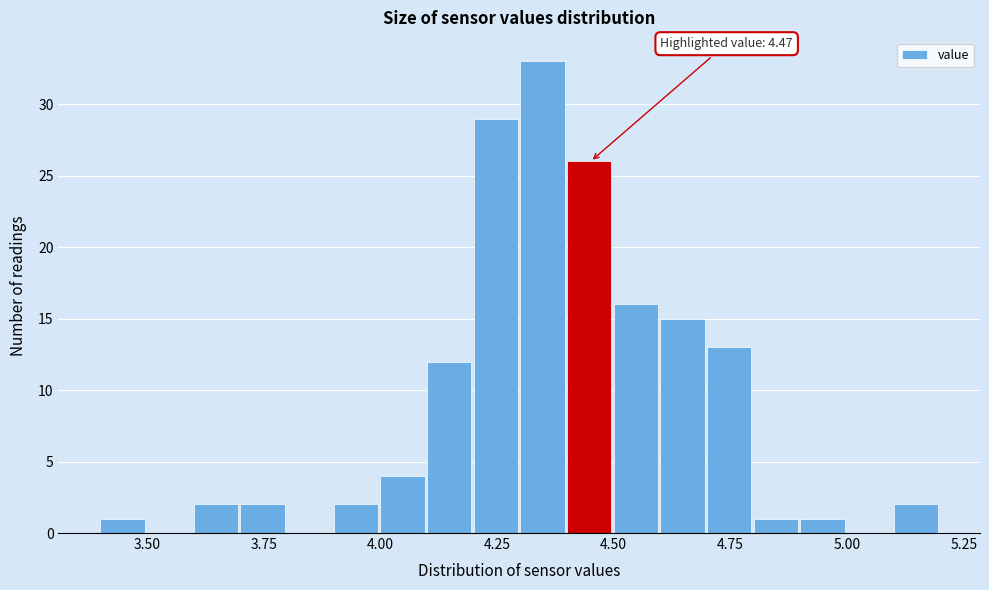

Around what value on the x-axis is the tallest bar? Give the approximate position of its centre, as read against the axis.

4.35